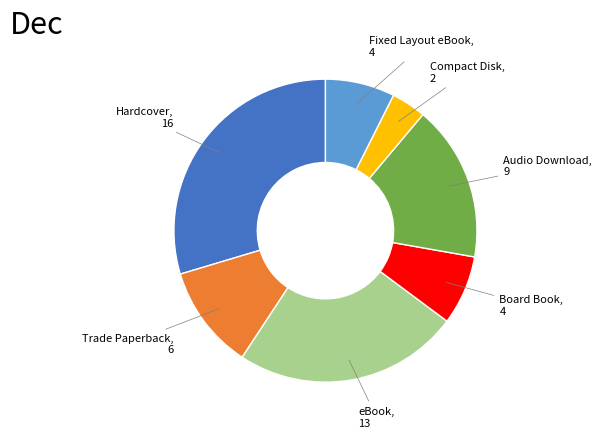

Count the number of slices in the pie.

7